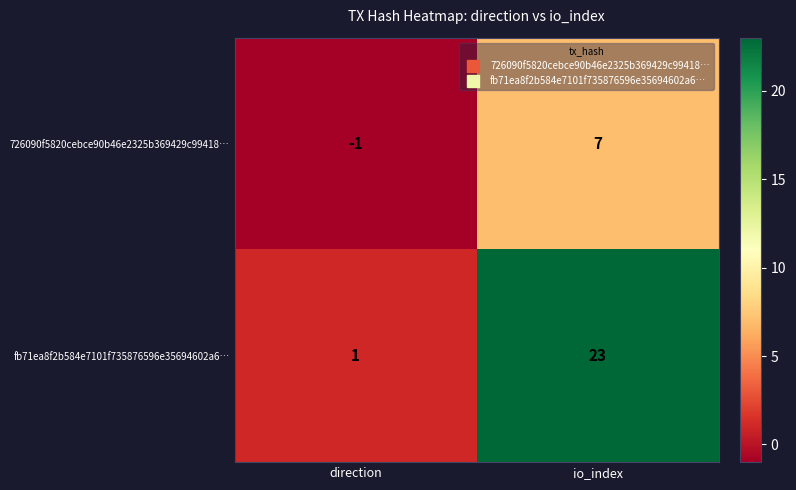

Is the value of fb71ea8f2b584e7101f735876596e35694602a6… at io_index greater than the value of 726090f5820cebce90b46e2325b369429c99418… at io_index?

Yes